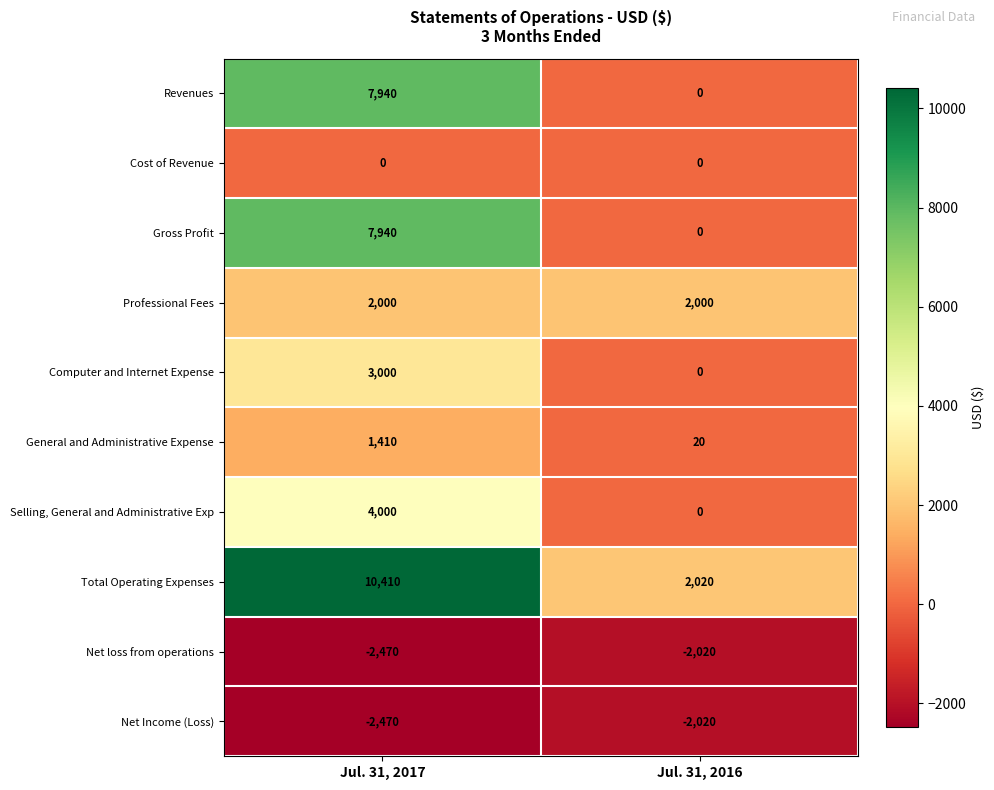

Reading left to right, transcribe all the data shown in this chart.

Revenues: 7940	0
Cost of Revenue: 0	0
Gross Profit: 7940	0
Professional Fees: 2000	2000
Computer and Internet Expense: 3000	0
General and Administrative Expense: 1410	20
Selling, General and Administrative Exp: 4000	0
Total Operating Expenses: 10410	2020
Net loss from operations: -2470	-2020
Net Income (Loss): -2470	-2020